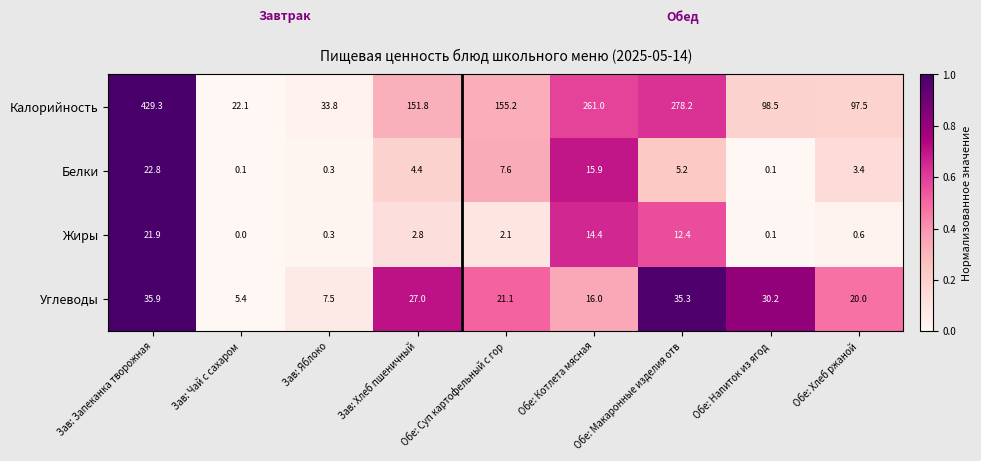

List the series in order of their peak value, highest first.

Калорийность, Углеводы, Белки, Жиры